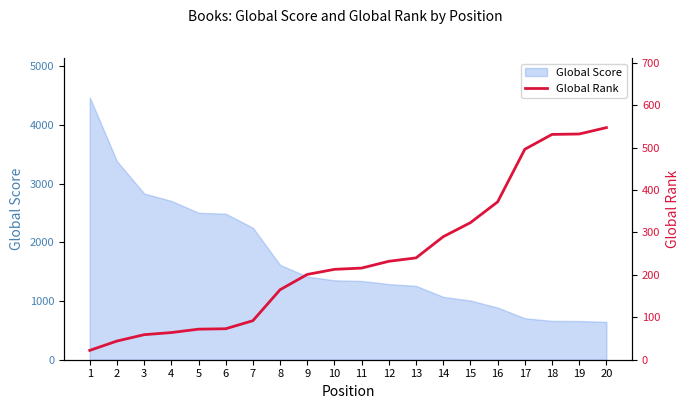

The chart shows a value of 287 at 20. True or false?

False